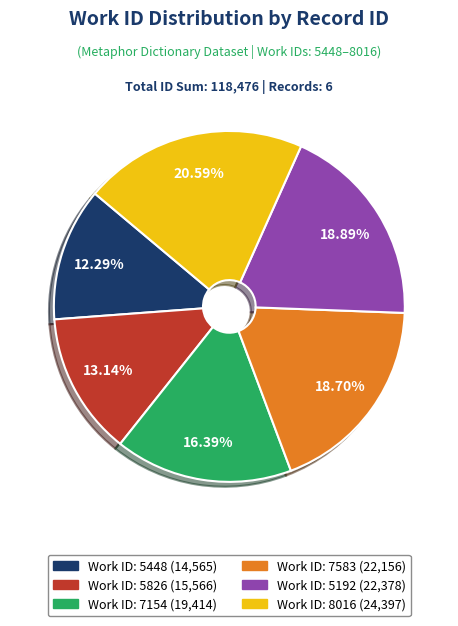

Is there a majority slice in this chart?

No